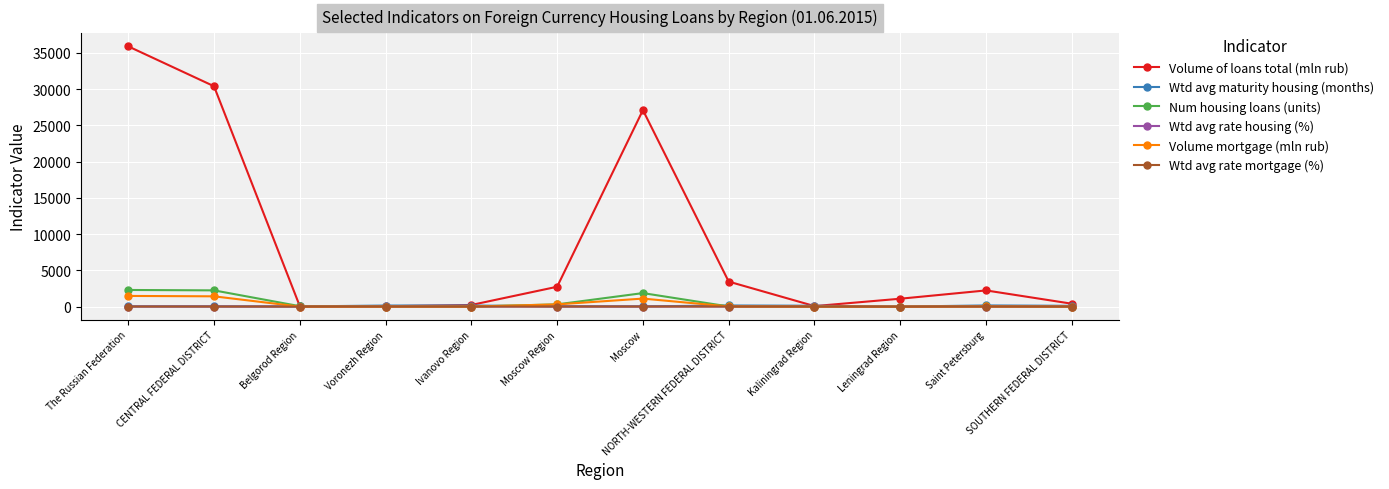

How many distinct data groups are displayed?

6